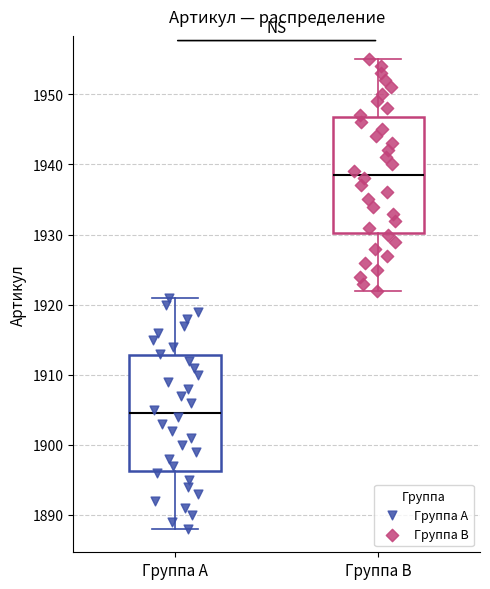

Reading left to right, read every box against the y-axis: the position of its median line, the range the box covers, and the ends of its whiskers. The values are not printed on the chart, so give them approximately, as read against the axis.

Группа A: median 1905, box 1896 to 1913, whiskers 1888 to 1921
Группа B: median 1939, box 1930 to 1947, whiskers 1922 to 1955